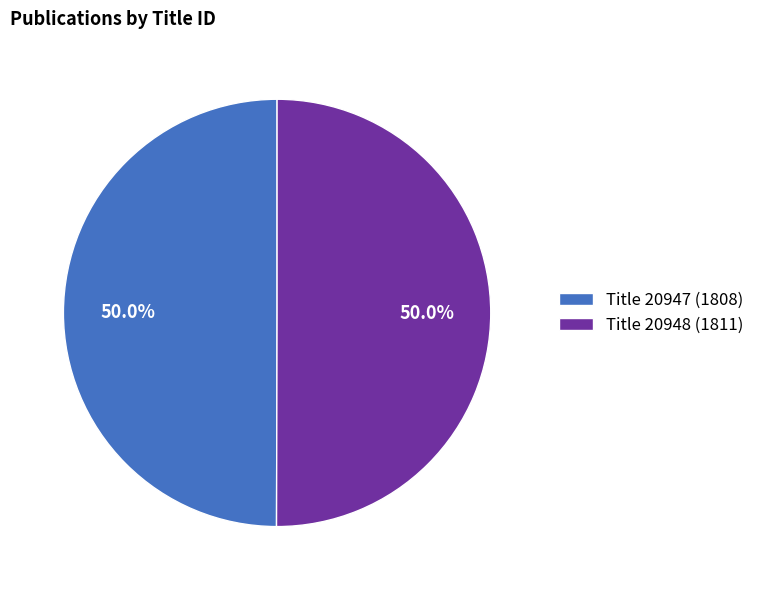

True or false: Title 20947 (1808) accounts for 39% of the total.

False